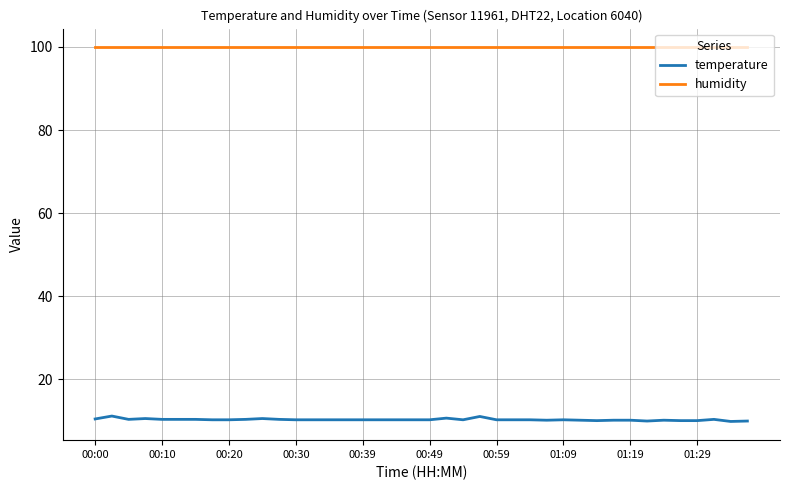

Which series has the widest spread of values?

temperature